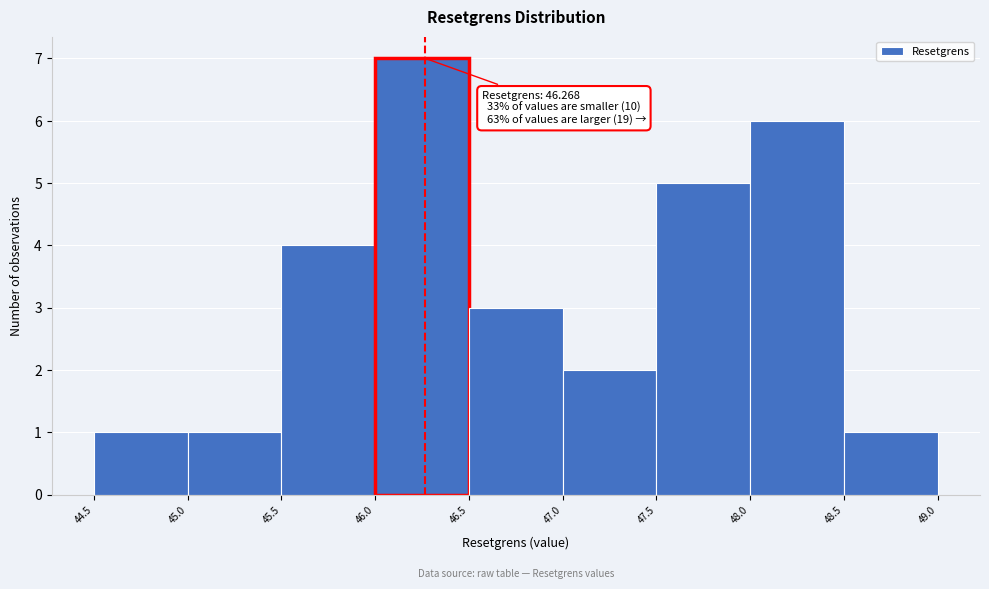

Over which range of the x-axis is the bar tallest?

46.0 to 46.5